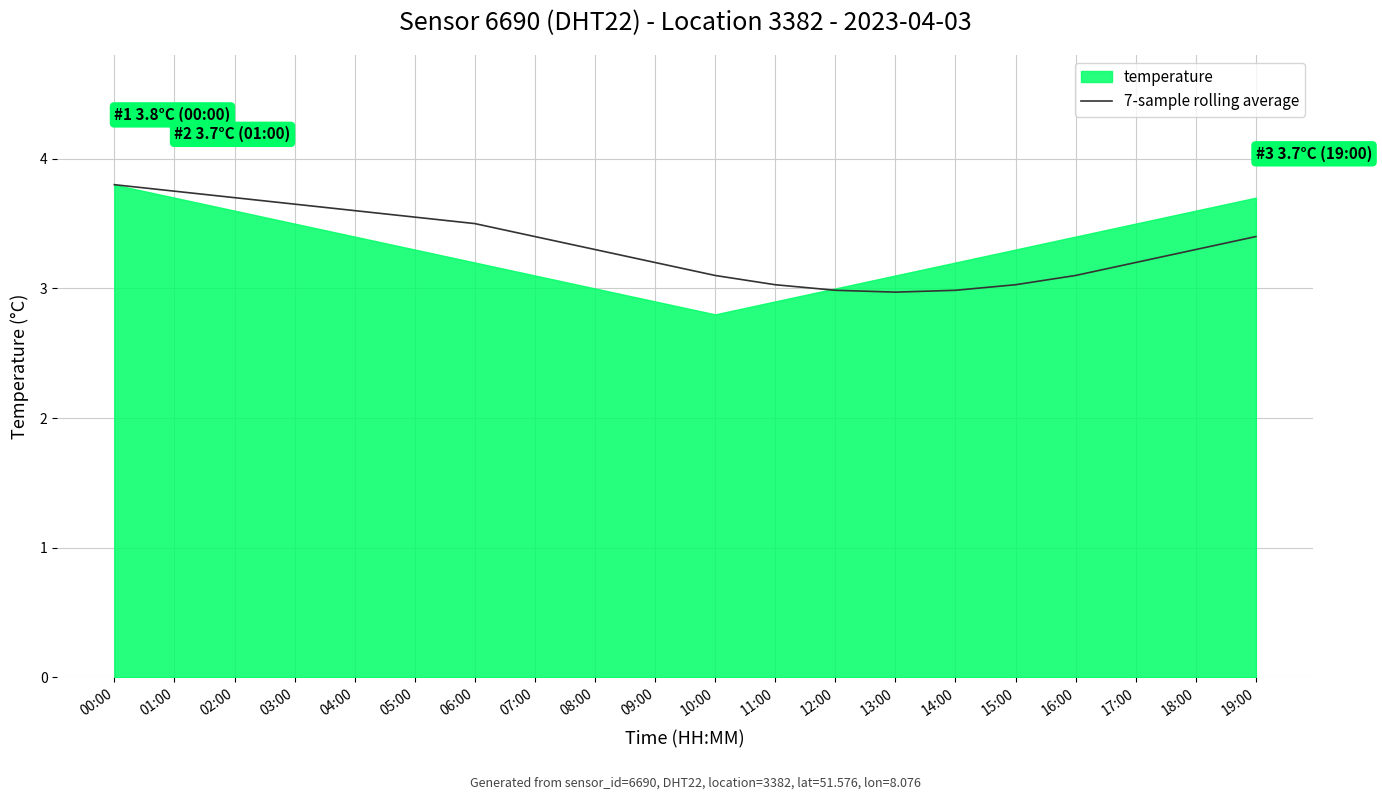

How many distinct data groups are displayed?

1